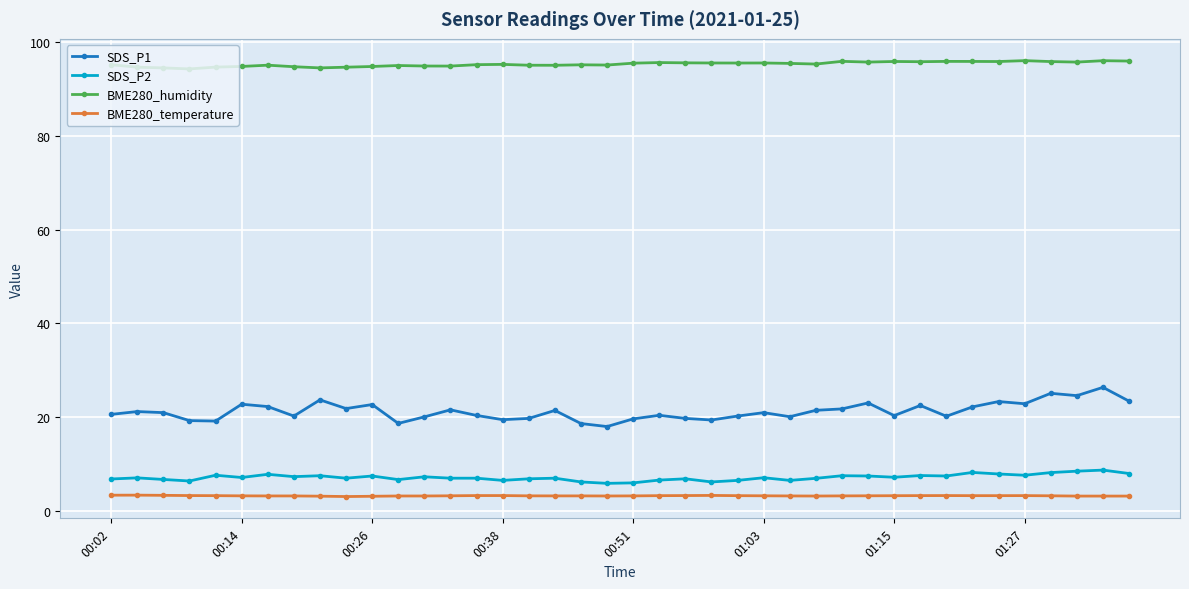

True or false: SDS_P2 has more than 2 points higher than both neighbors.

True